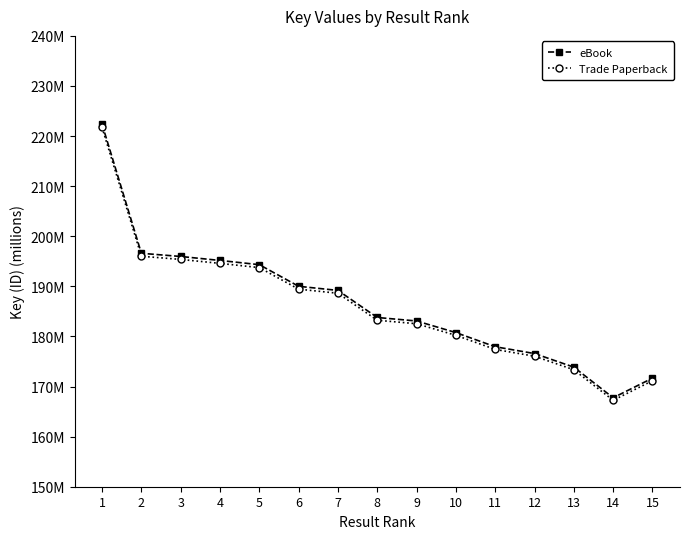

Where is Trade Paperback nearest to the value 194?

5